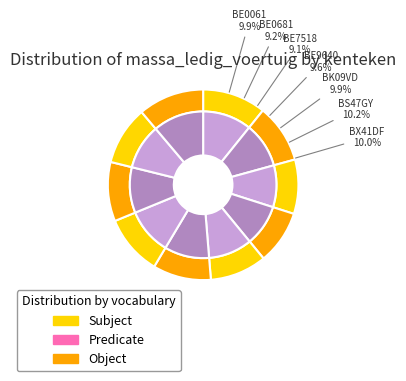

Does BE0681 account for over 50% of the chart?

No